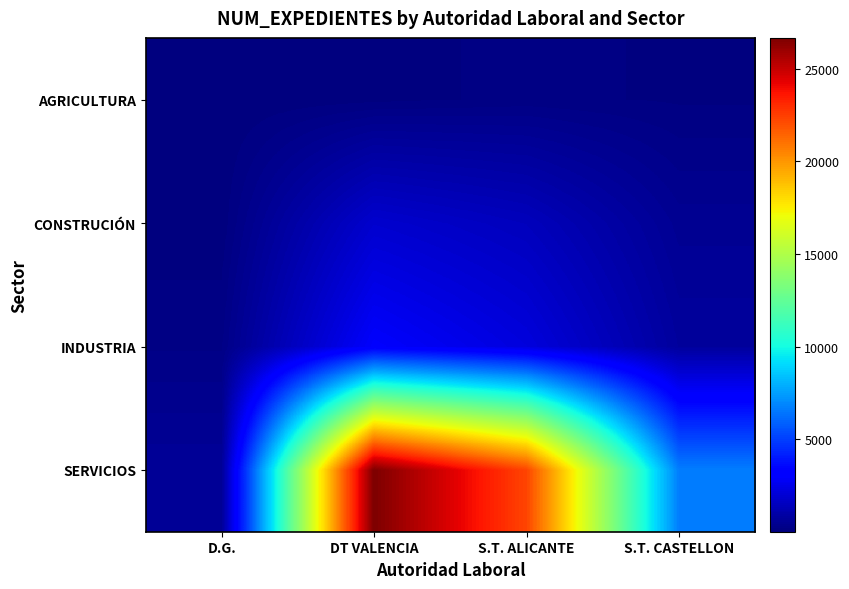

At which label does SERVICIOS reach its minimum?

D.G.